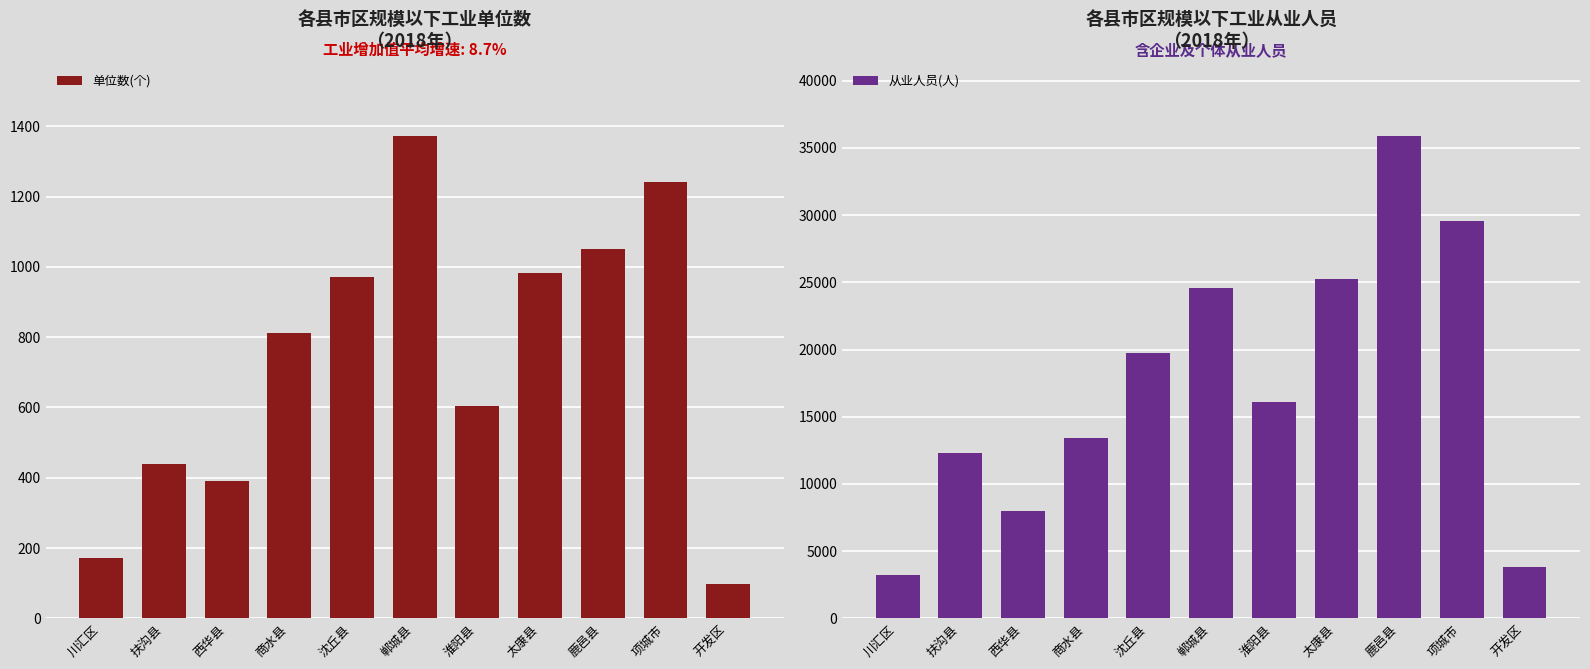

What is the label of the 8th bar from the right?

商水县